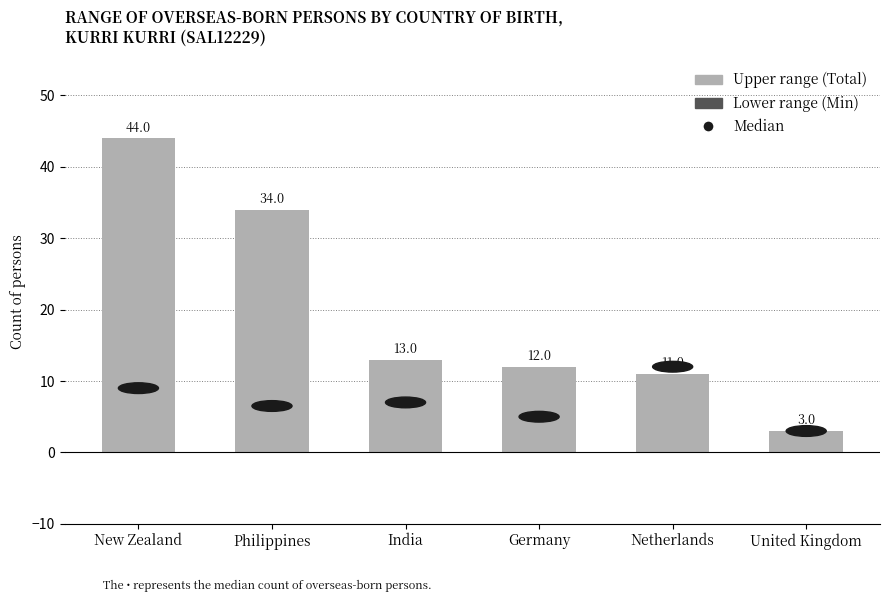

Reading left to right, extract all data points from this chart.

New Zealand=44	Philippines=34	India=13	Germany=12	Netherlands=11	United Kingdom=3